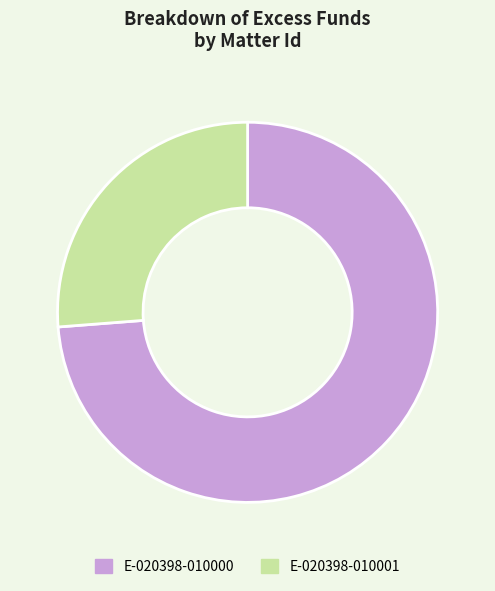

Rank the categories by value from lowest to highest.

E-020398-010001, E-020398-010000